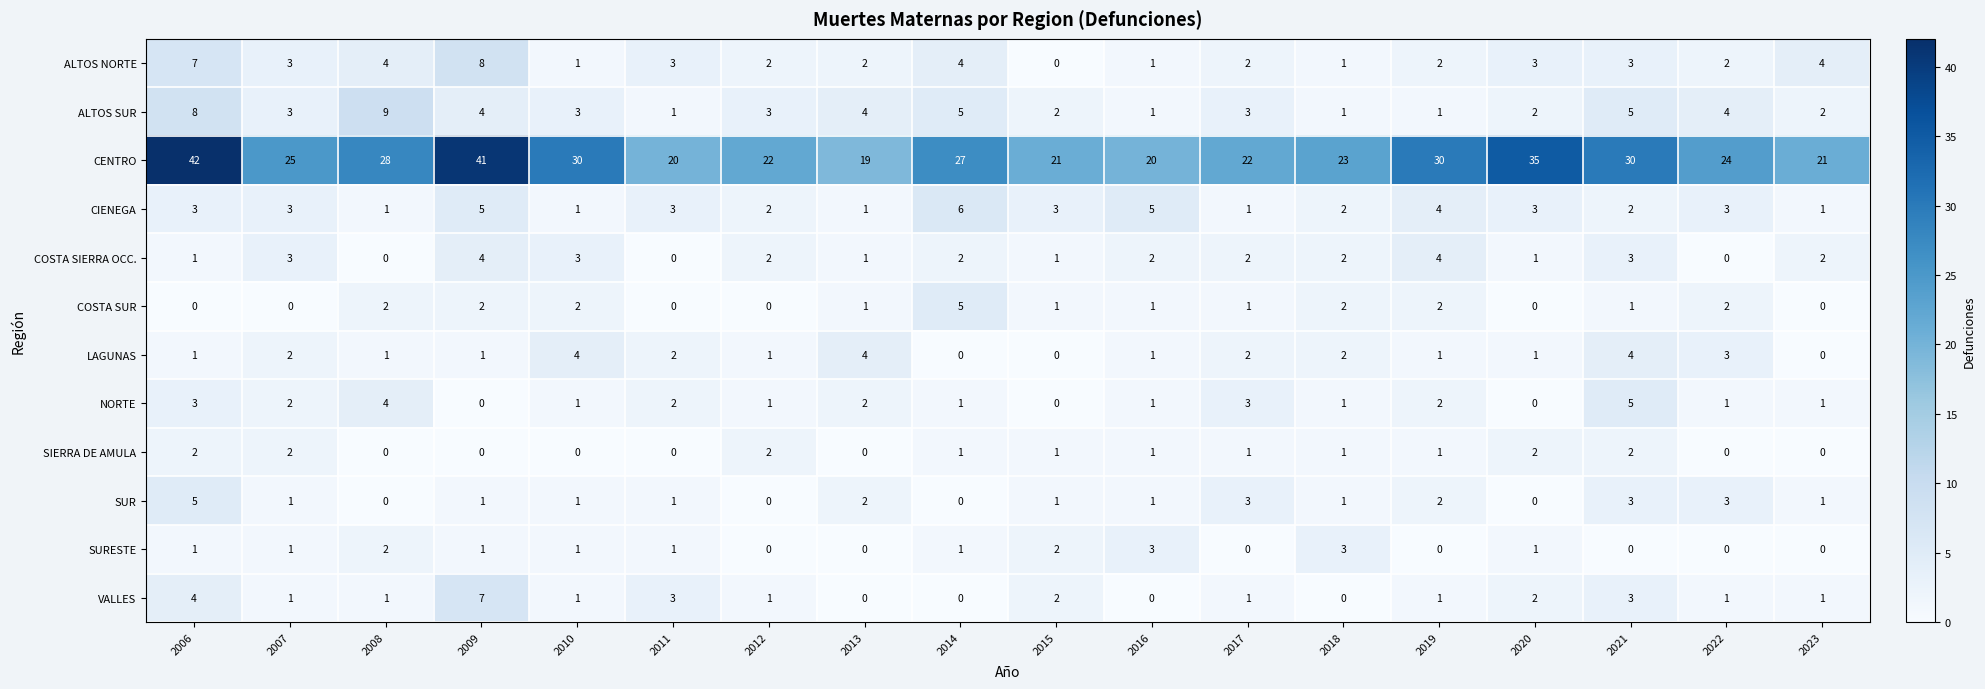

What value does the CIENEGA series have at 2006?

3